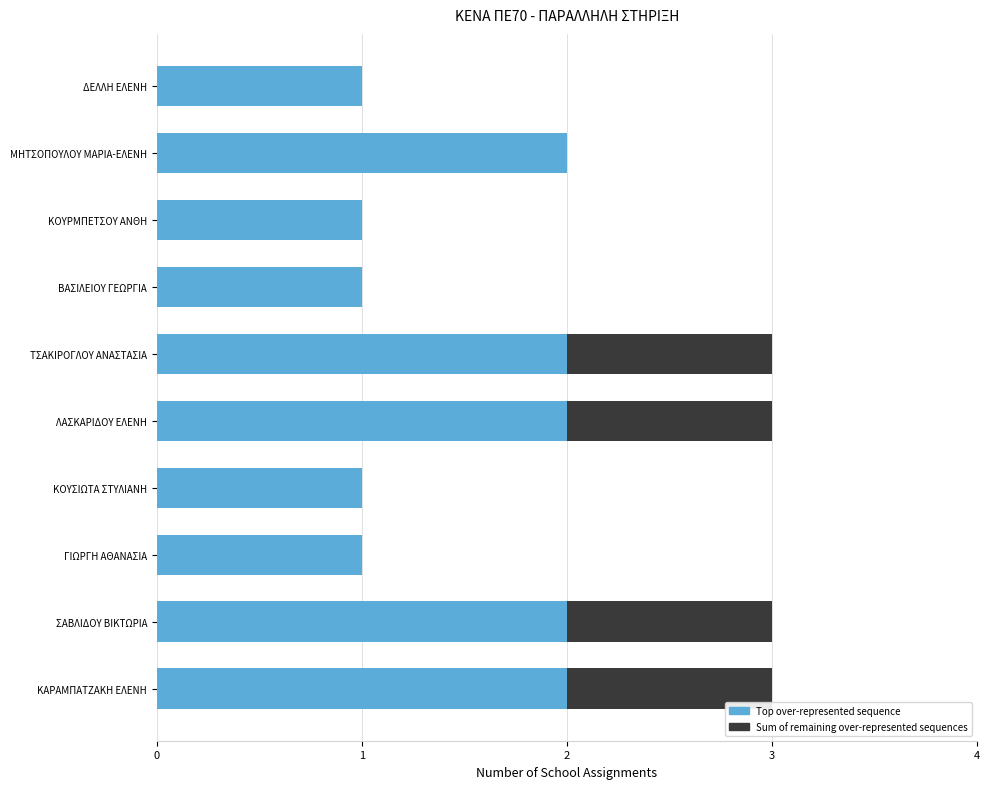

What is the sum of all Top over-represented sequence values?

15